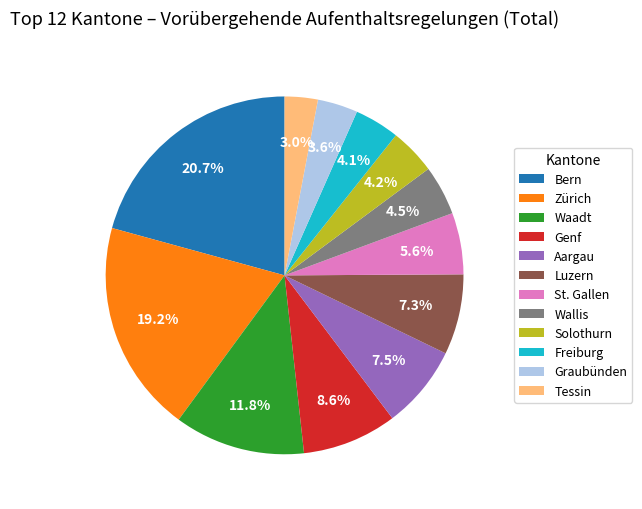

Is Graubünden the majority of the pie?

No